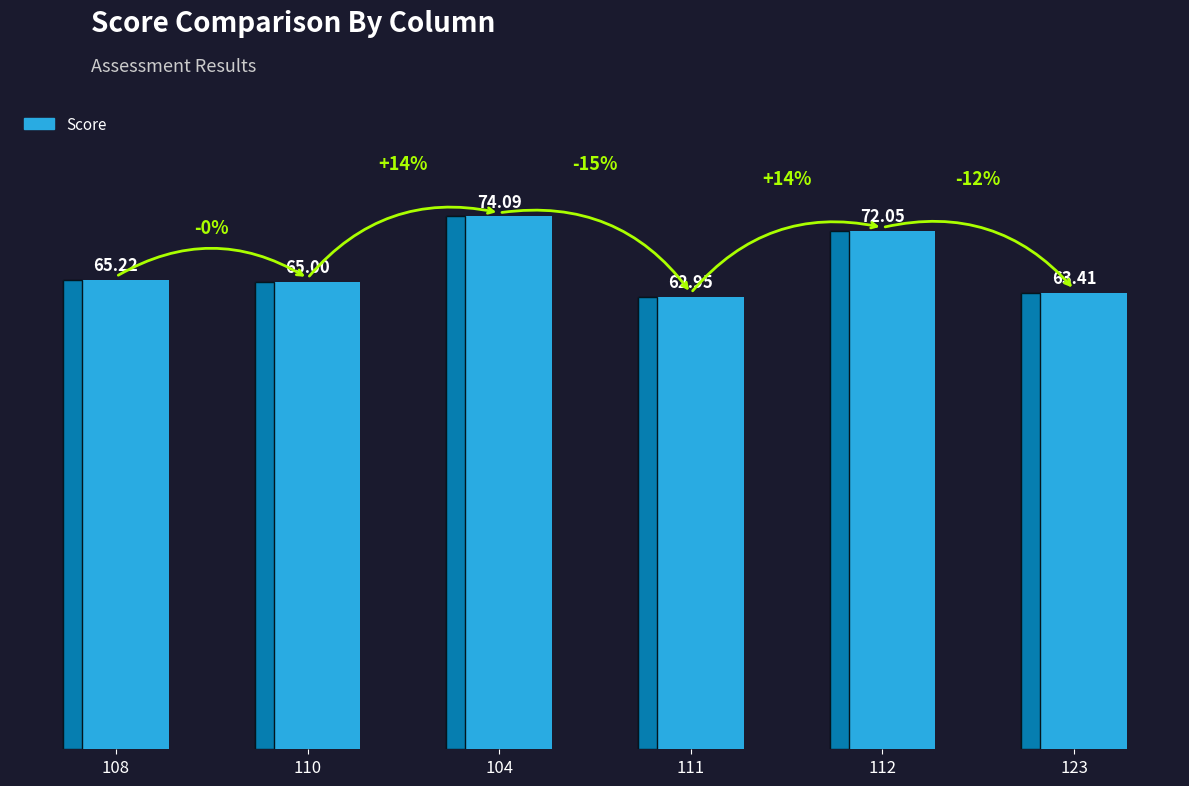

Rank the categories by value from lowest to highest.

111, 123, 110, 108, 112, 104